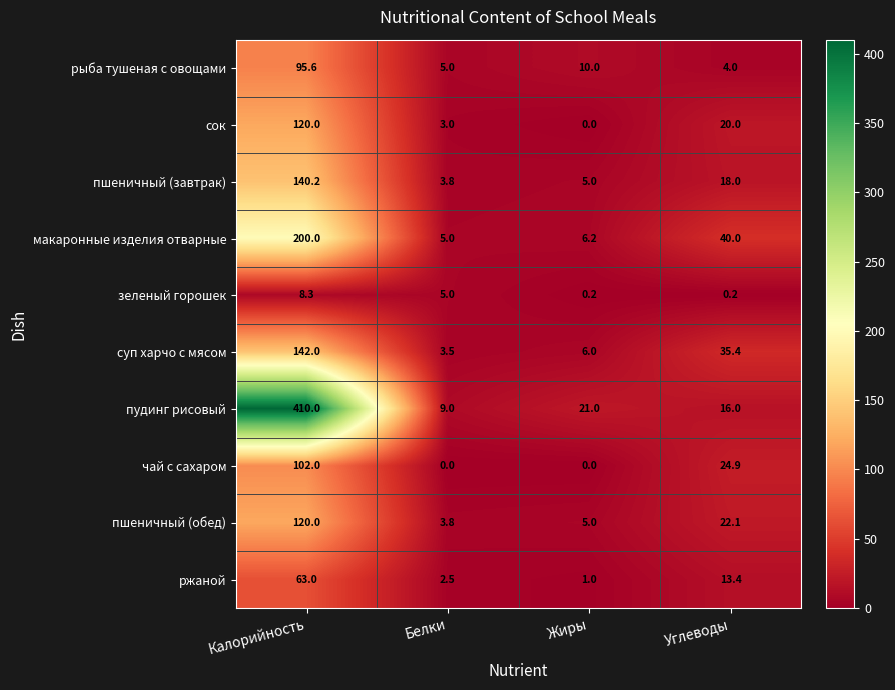

What is the difference between the maximum and minimum values in the суп харчо с мясом series?

138.5